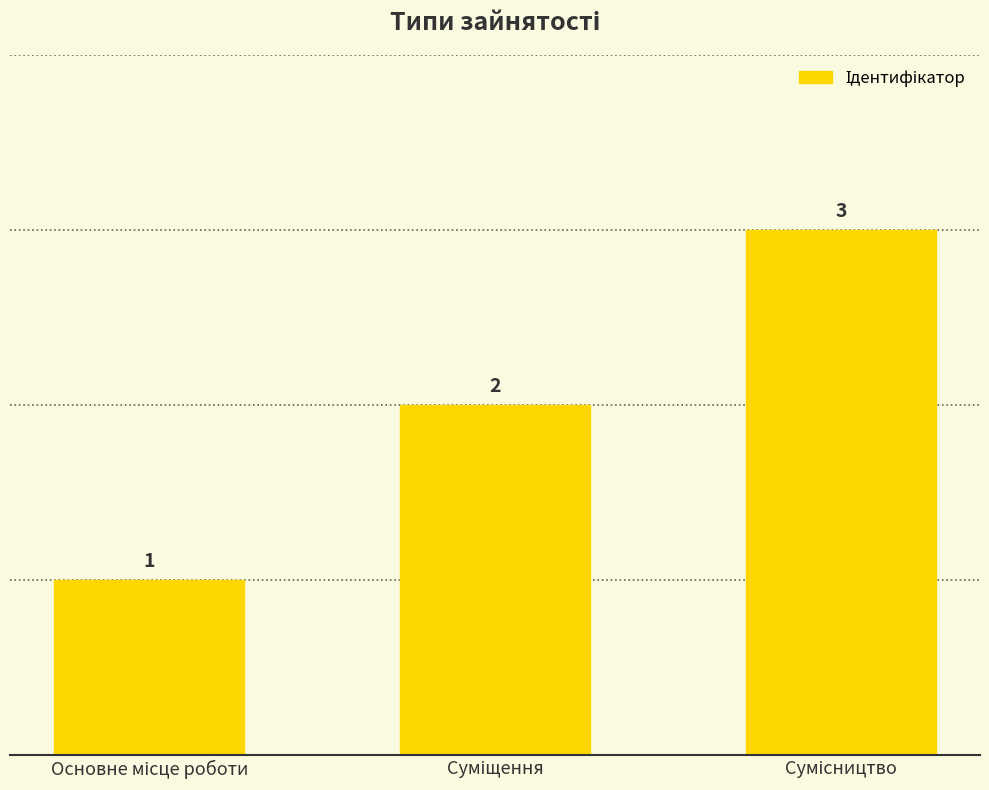

What is the value of the 1st bar from the left?

1